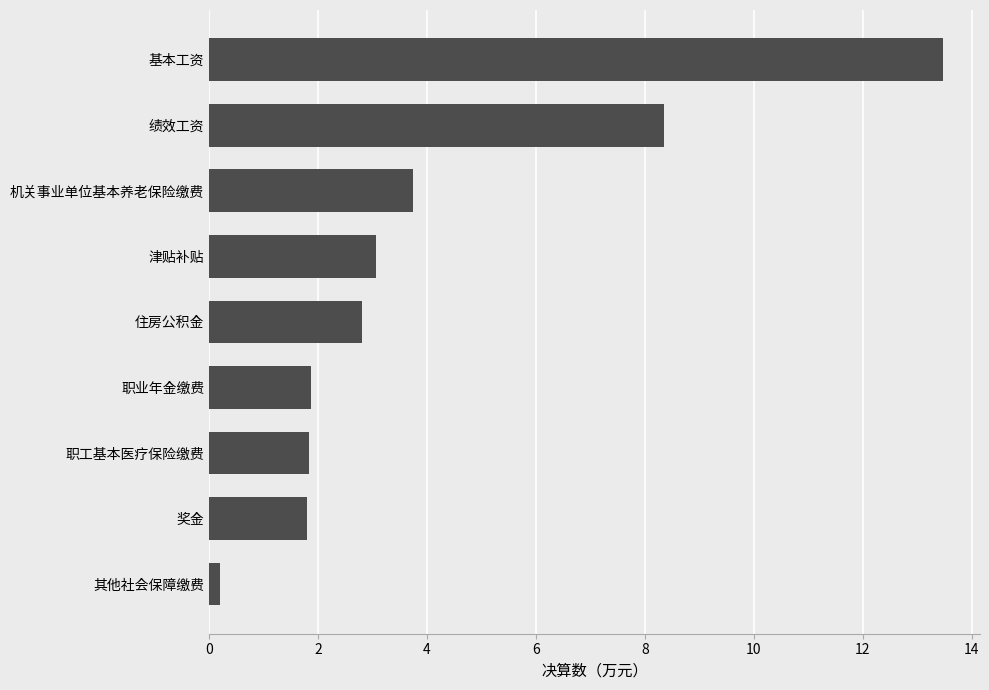

What is the average value?

4.1